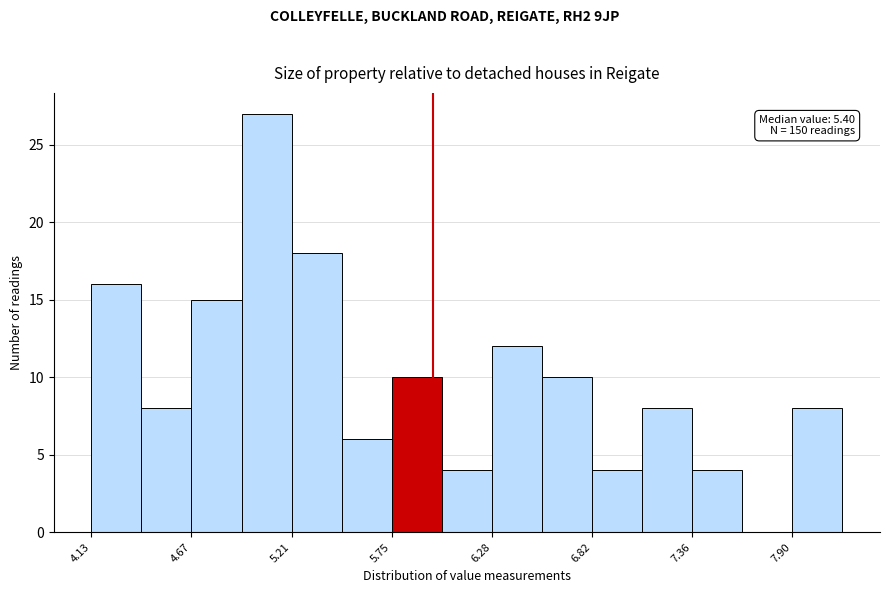

Around what value on the x-axis is the tallest bar? Give the approximate position of its centre, as read against the axis.

5.1